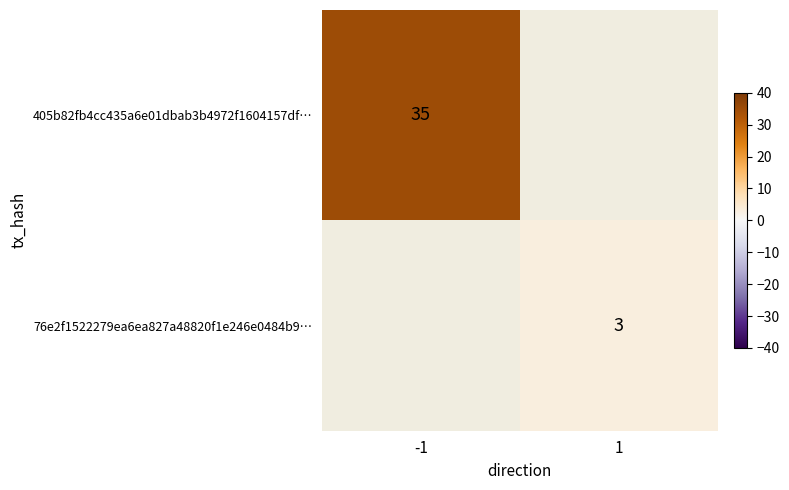

How many data points does each series have?

2